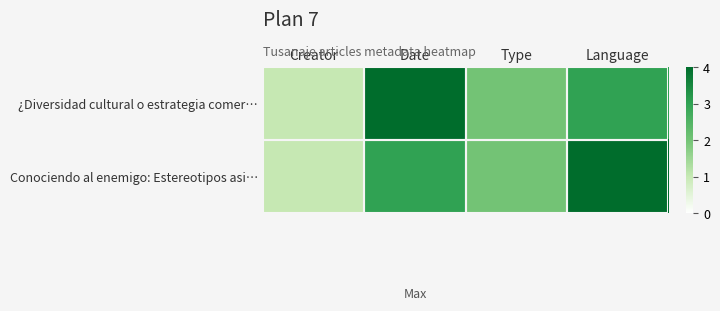

What is the approximate value of ¿Diversidad cultural o estrategia comer… at Type?

2